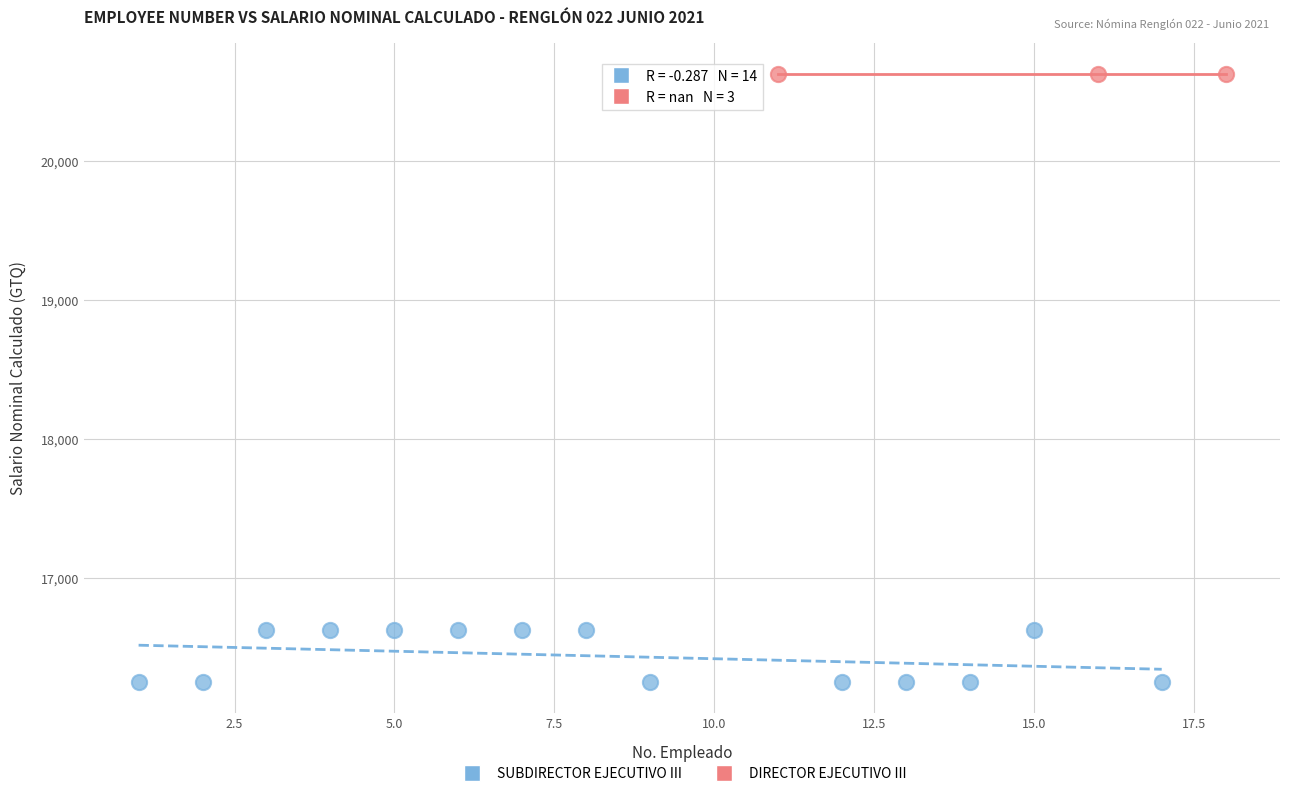

Which series contains the lowest Y value?

SUBDIRECTOR EJECUTIVO III